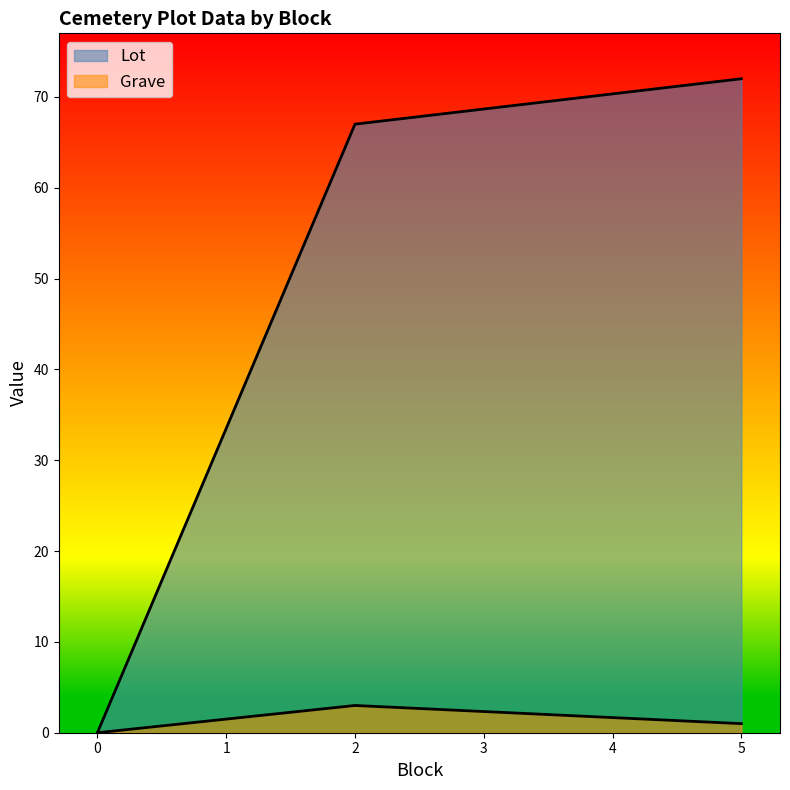

Between 2 and 5, which series saw the biggest shift?

Lot